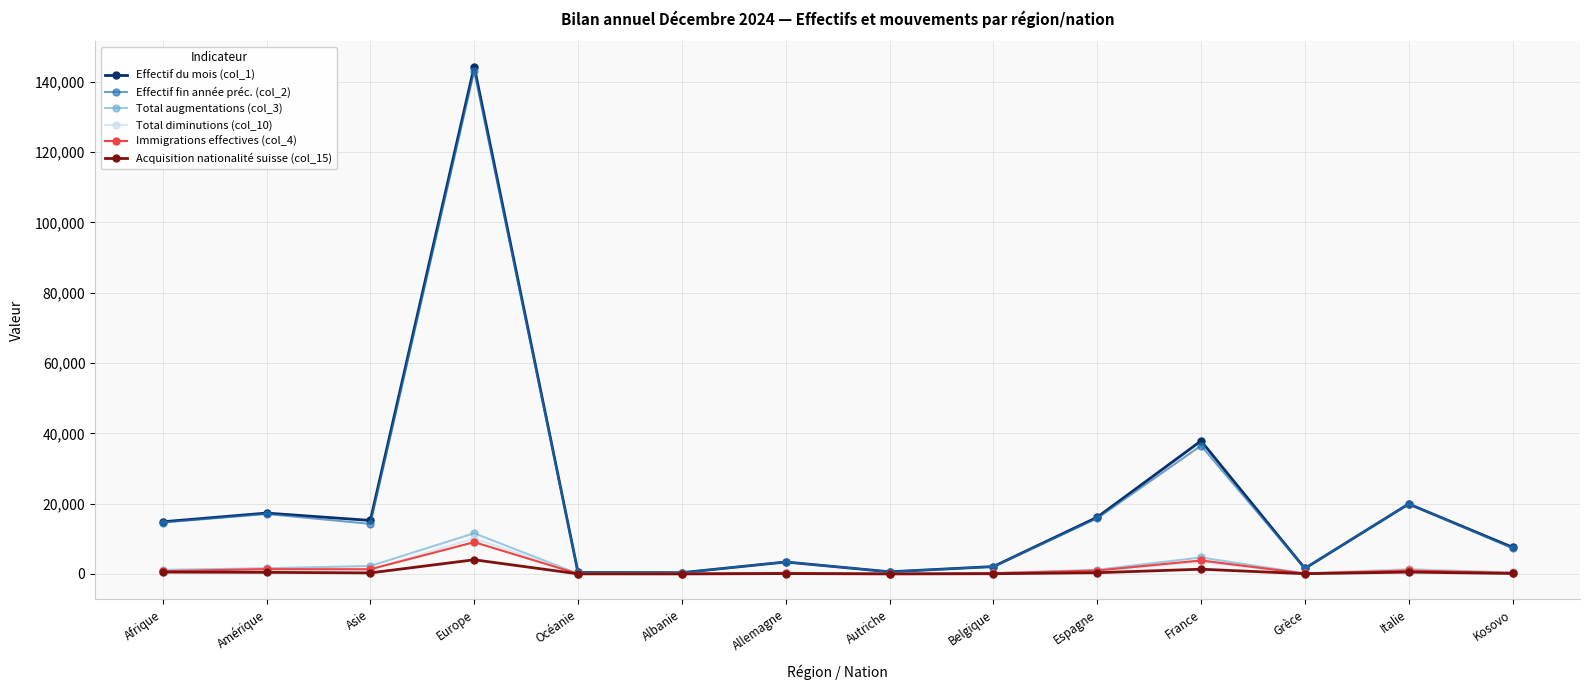

True or false: Total diminutions (col_10) has more than 1 points higher than both neighbors.

True